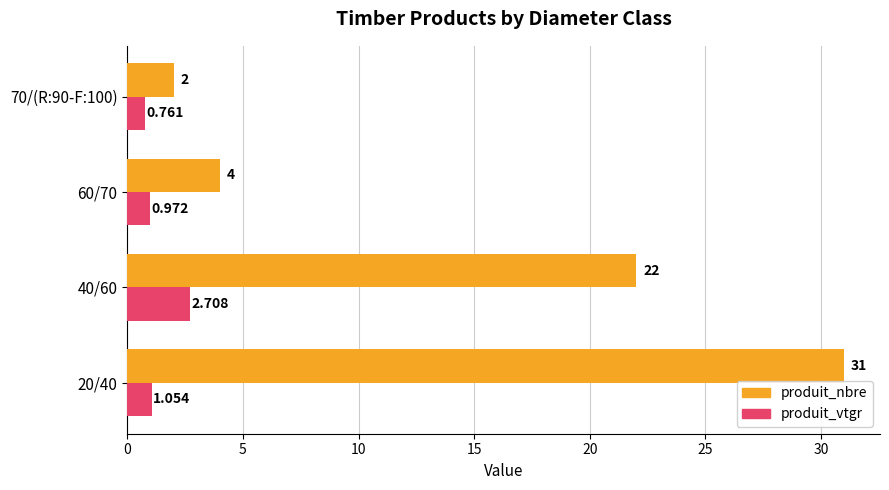

Count the number of data series in this chart.

2